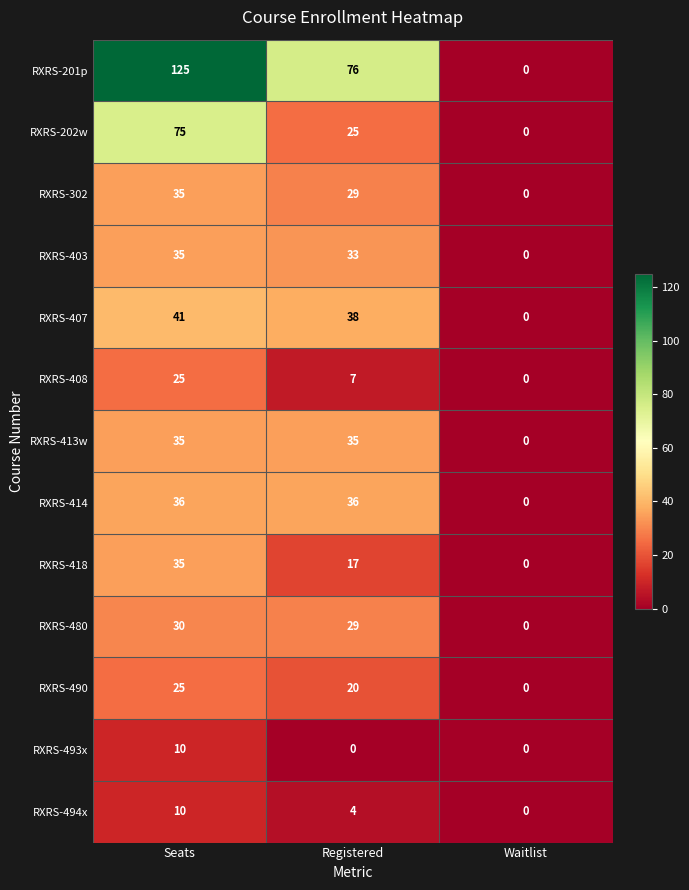

Which category has the highest value across all series?

Seats